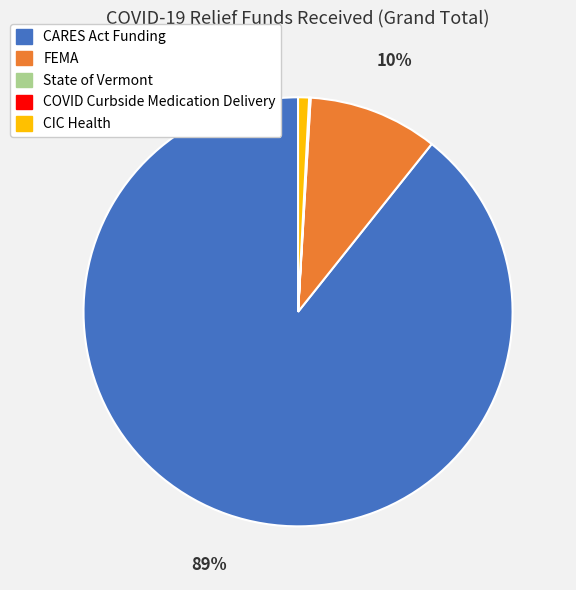

To the nearest percent, what is the difference between the largest and smallest slice percentages?

89%